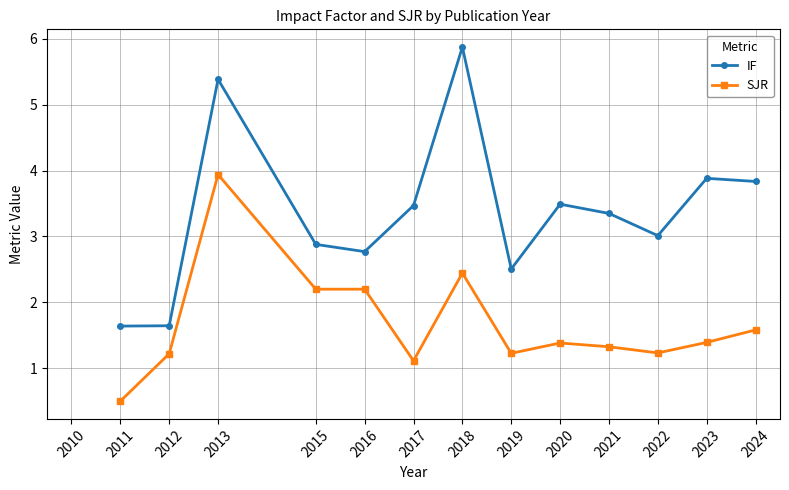

Count the number of categories in the chart.

14